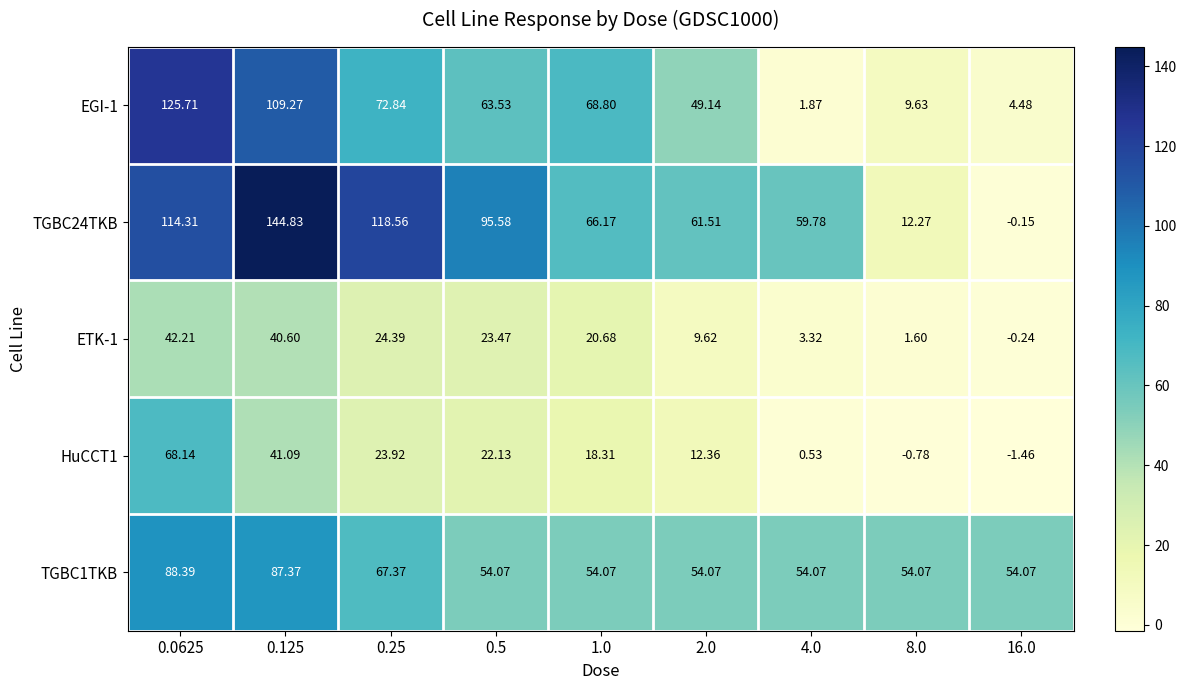

Rank the series by their maximum value, from lowest to highest.

ETK-1, HuCCT1, TGBC1TKB, EGI-1, TGBC24TKB